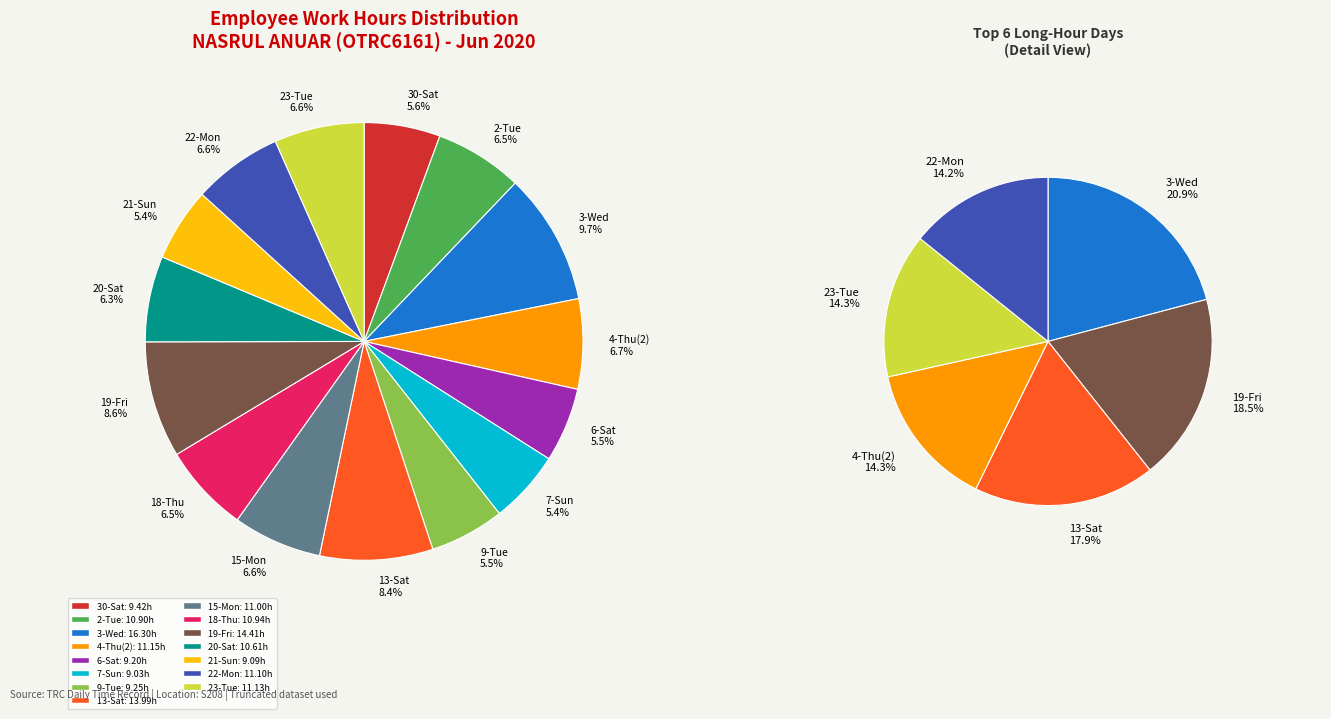

What percentage is the 3-Wed slice, to the nearest percent?

10%